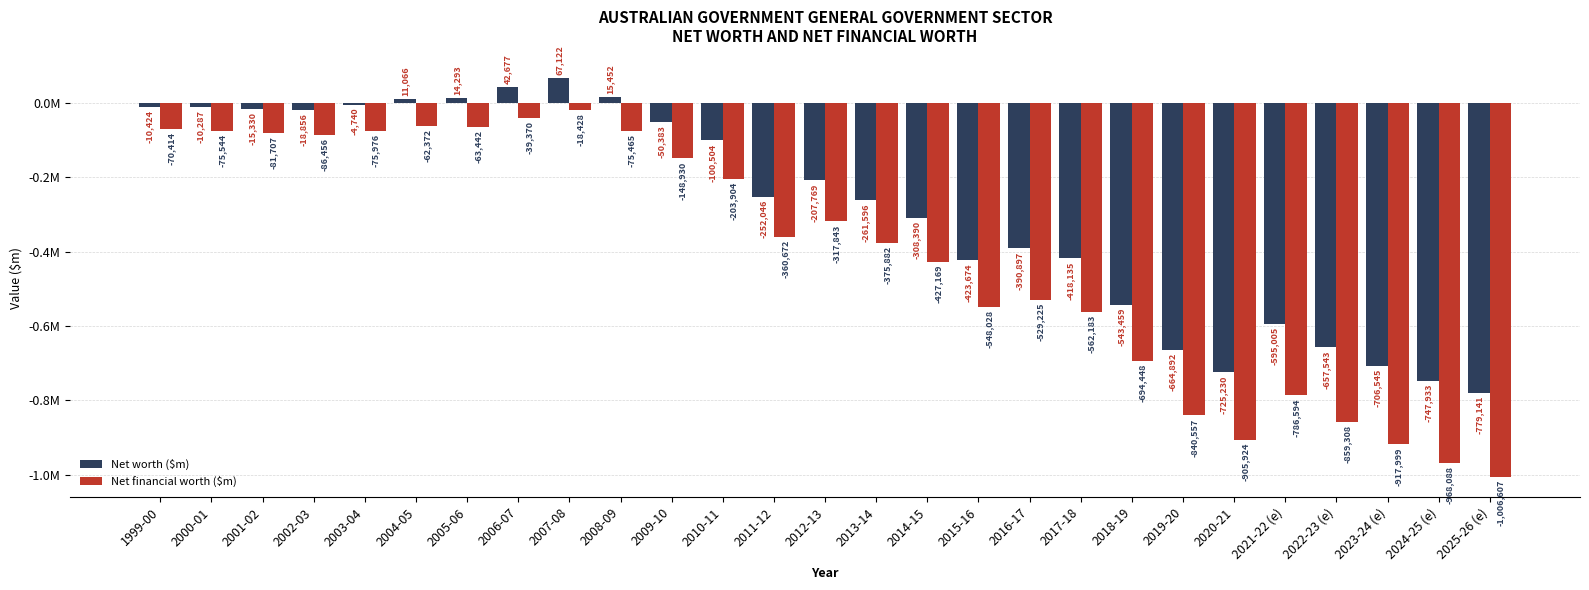

Are the bars grouped side by side (vs. stacked)?

Yes